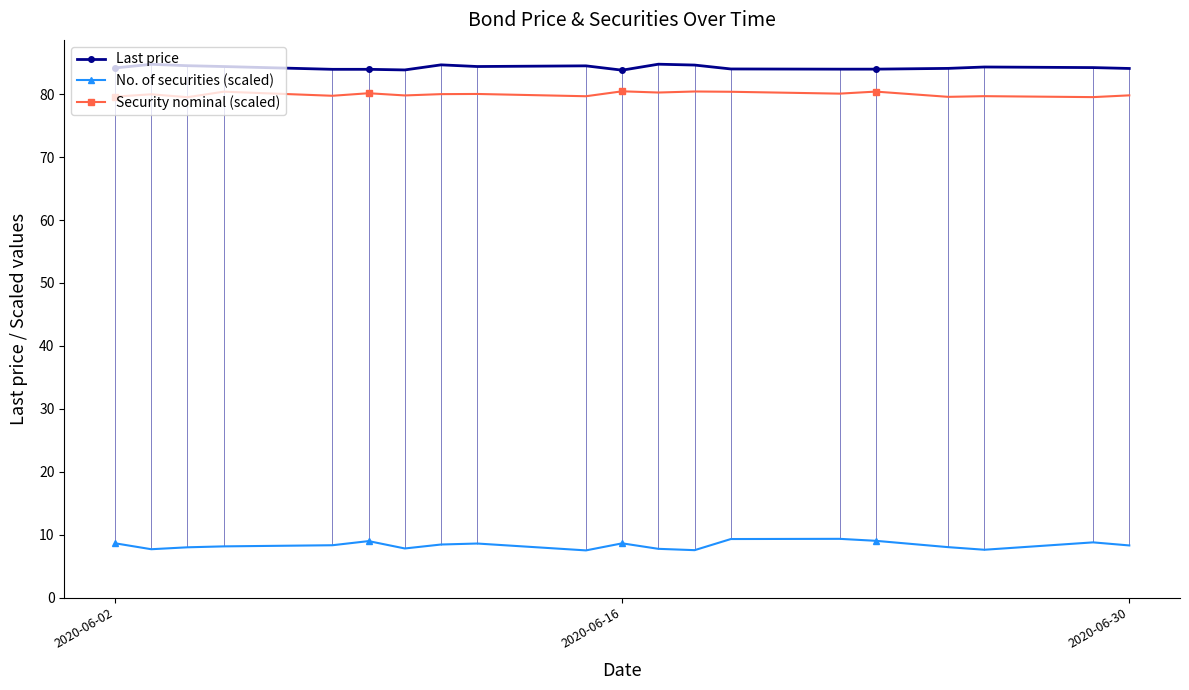

True or false: No. of securities (scaled) and Security nominal (scaled) cross at least once.

False